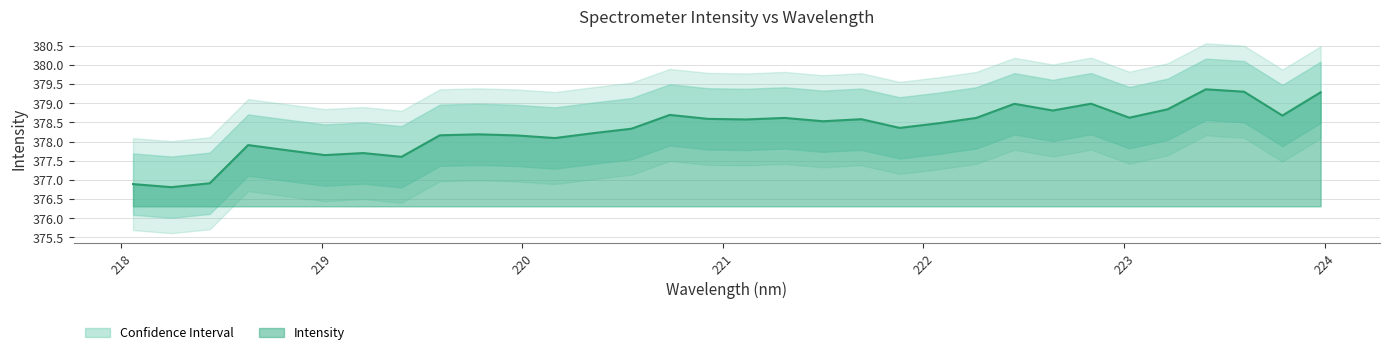

Does the chart have visible grid lines?

Yes